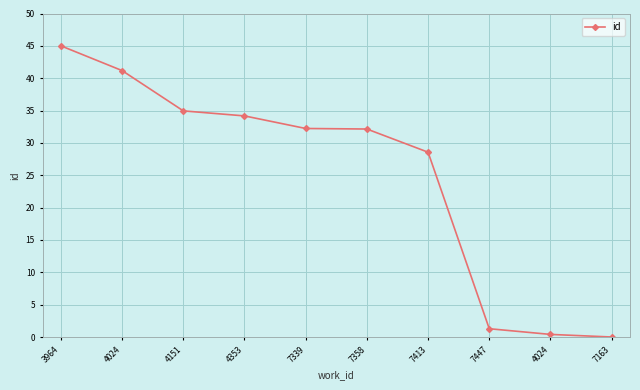

How many data points does each series have?

10